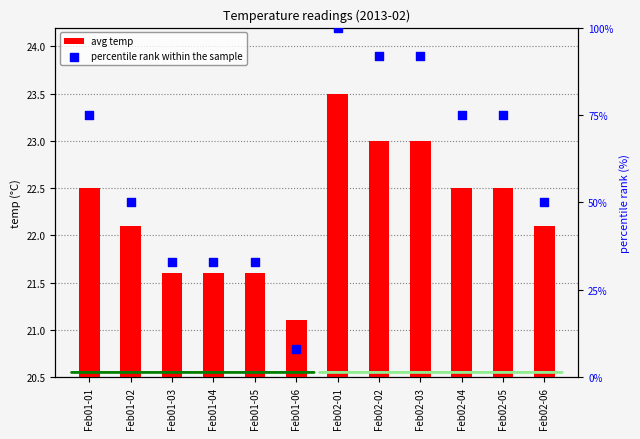

What is the total value across all series at Feb01-01?

97.5